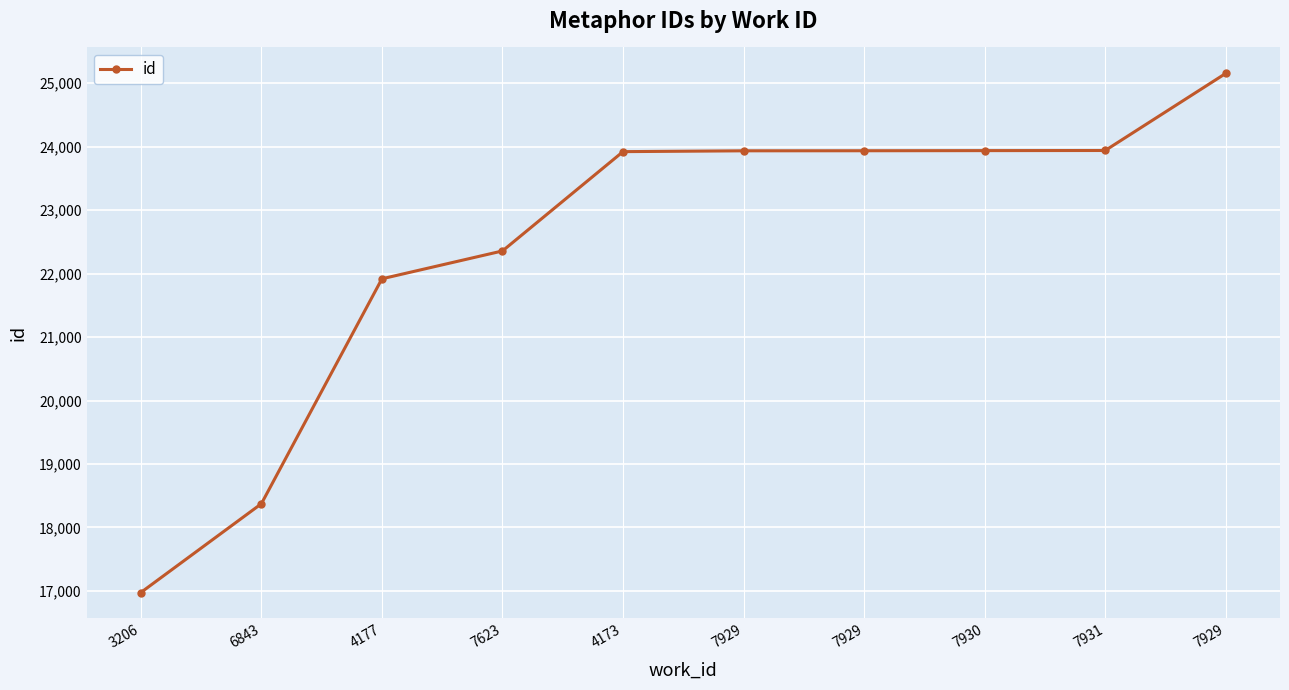

What is the difference between the values at 7929 and 6843?

5562